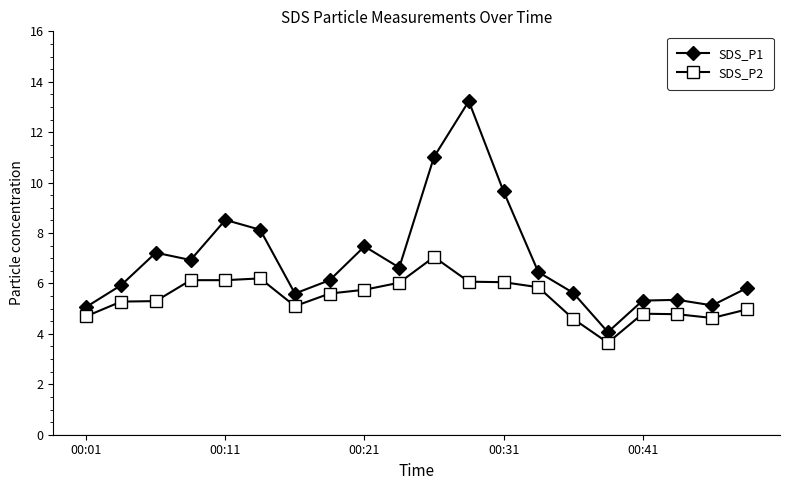

How many interior local valleys does the SDS_P1 series have?

5